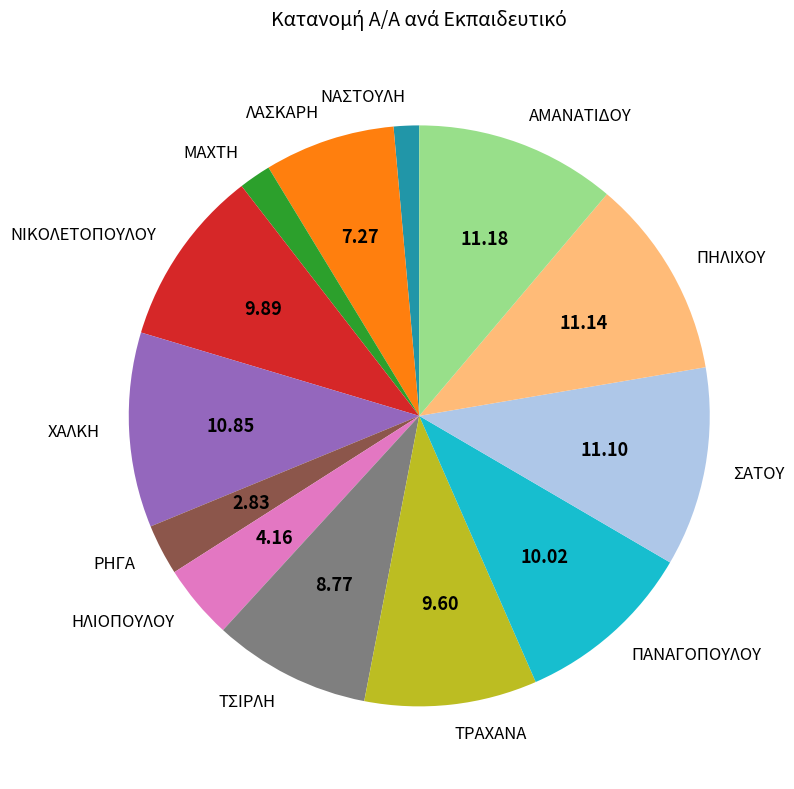

True or false: ΠΑΝΑΓΟΠΟΥΛΟΥ accounts for 10% of the total.

True